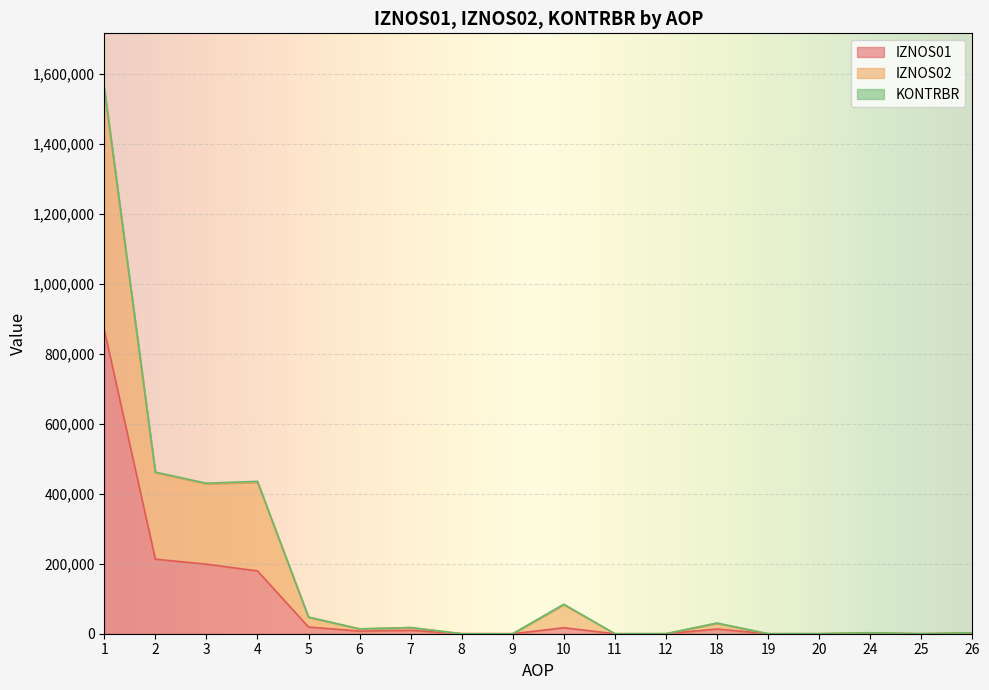

The value of IZNOS01 at 20 is -360066.1. True or false?

False